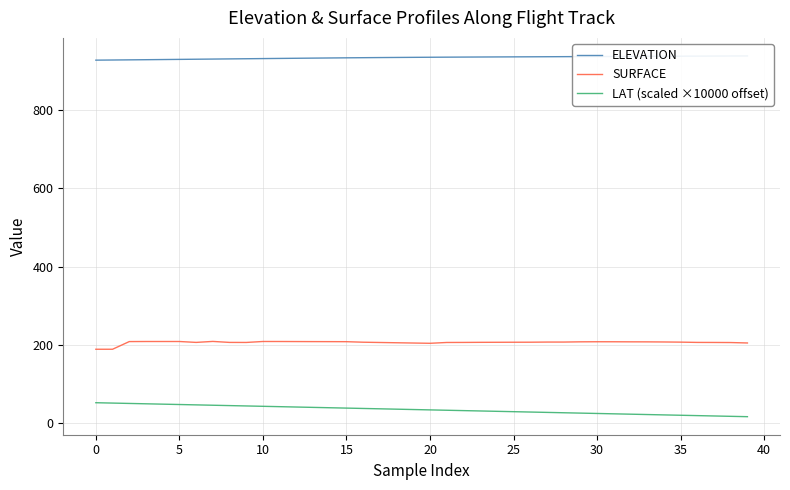

True or false: ELEVATION and SURFACE intersect in this chart.

False